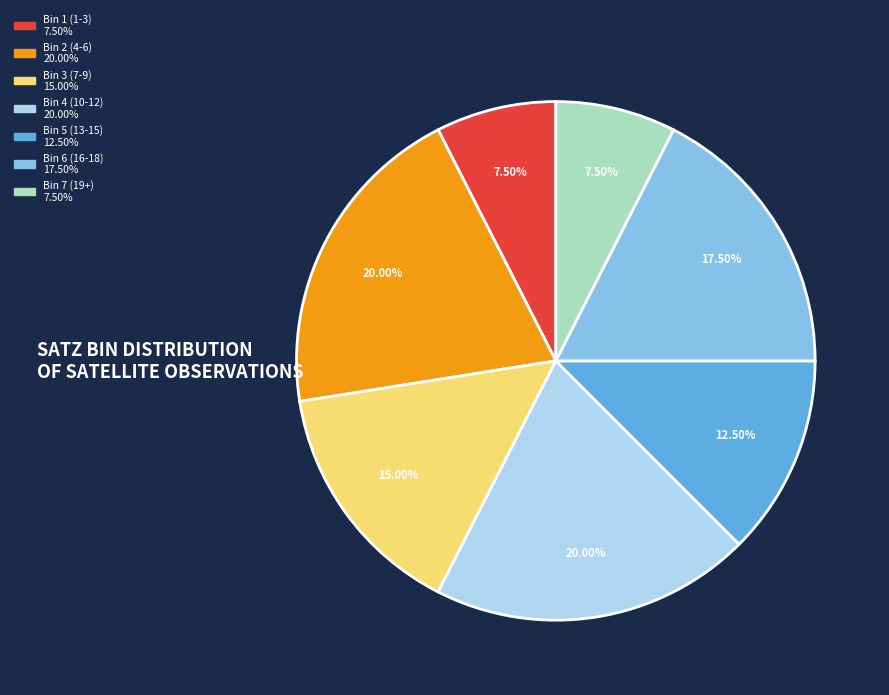

Does any single category account for the majority?

No